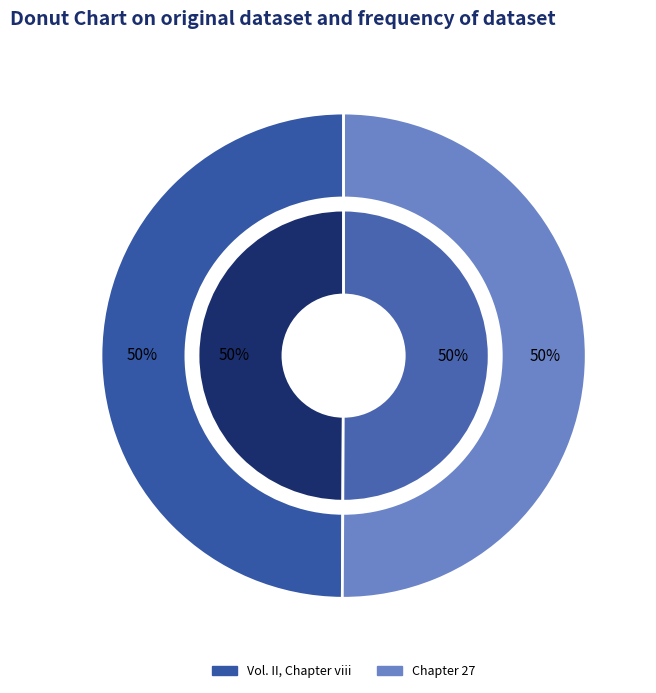

Is it true that Vol. II, Chapter viii is 50% of the pie?

True